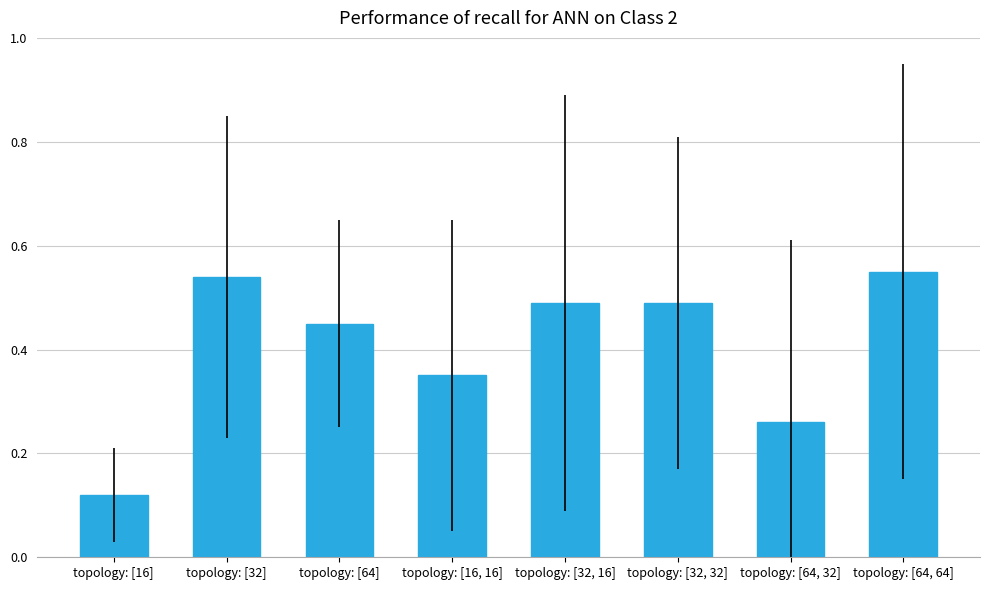

Between topology: [64] and topology: [32, 32], which is larger?

topology: [32, 32]